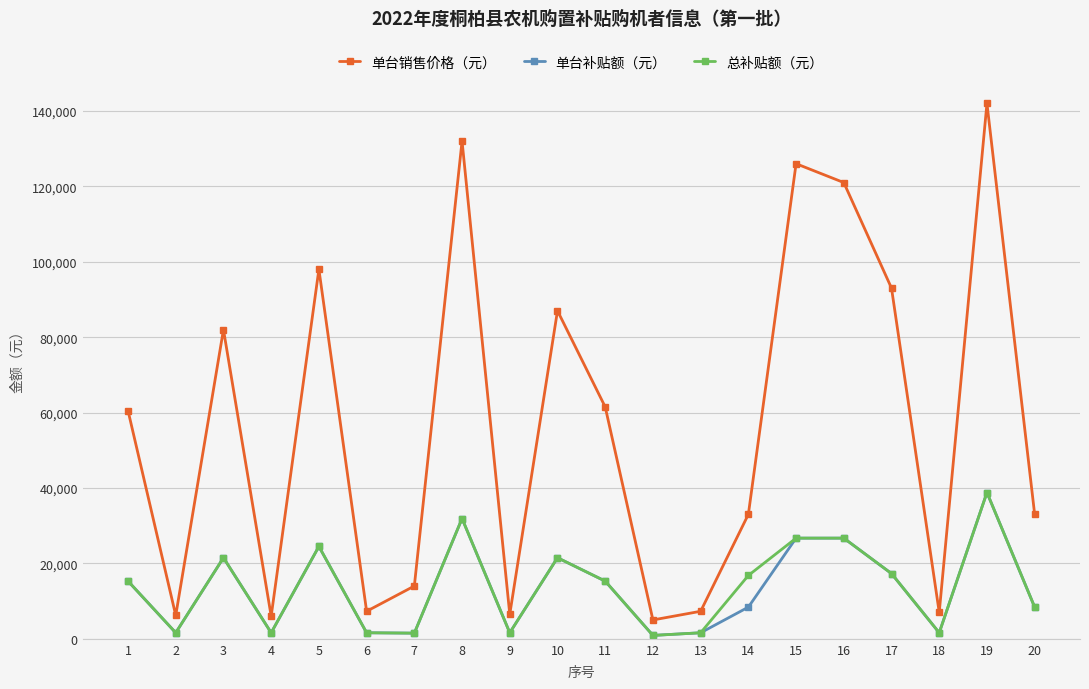

Is it true that 总补贴额（元） equals 16800 at 14?

True